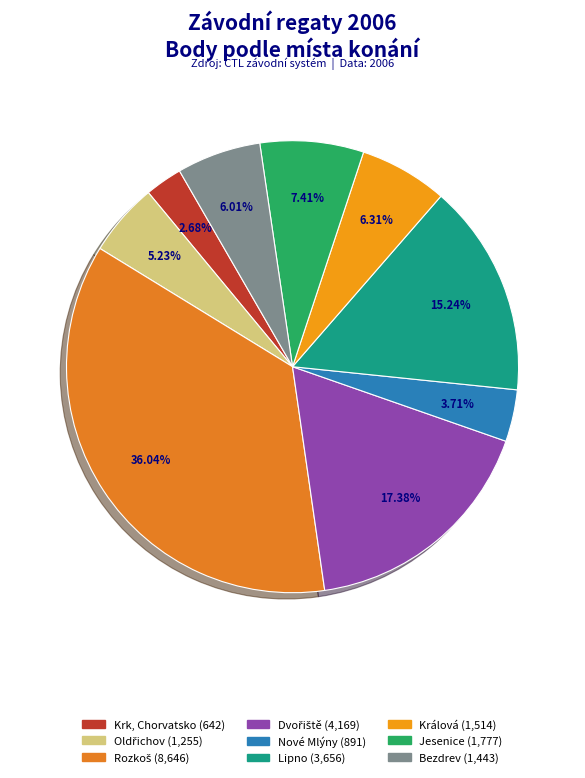

Is Rozkoš the majority of the pie?

No